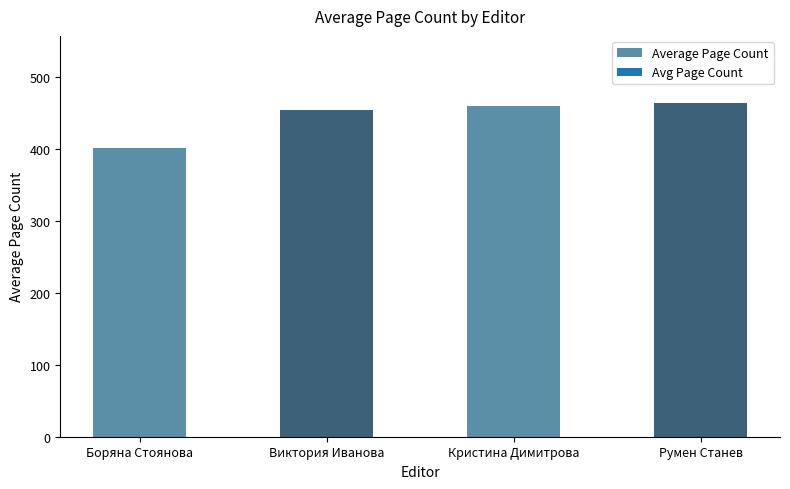

What is the greatest value displayed?

464.0